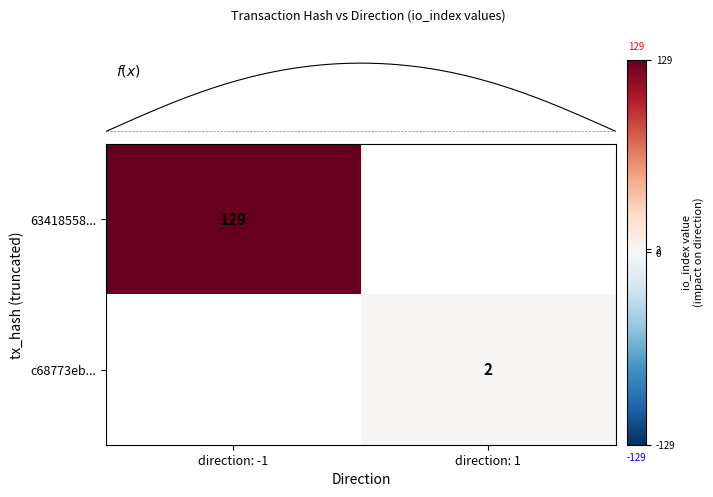

True or false: c68773eb... has a value of 2 at direction: 1.

True